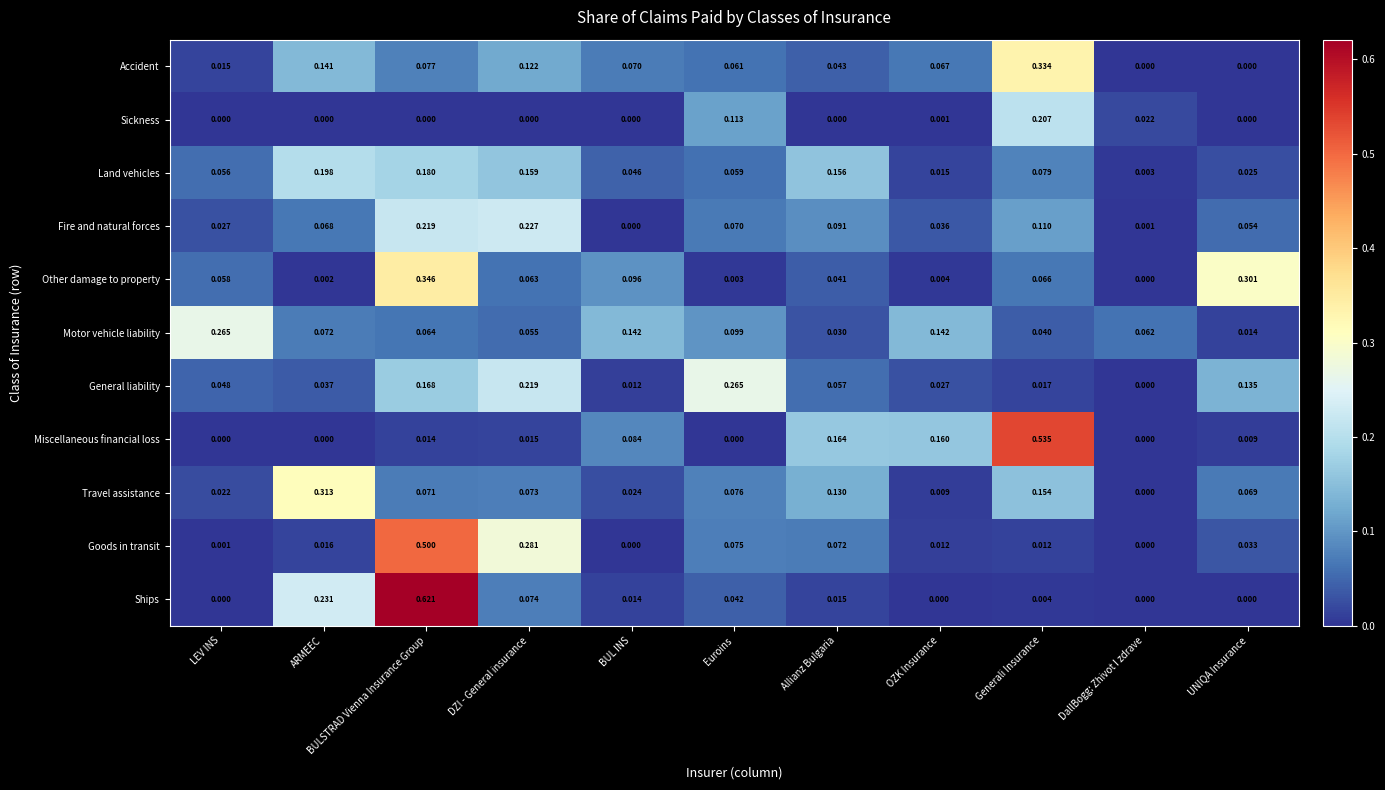

How many series are shown in this chart?

11